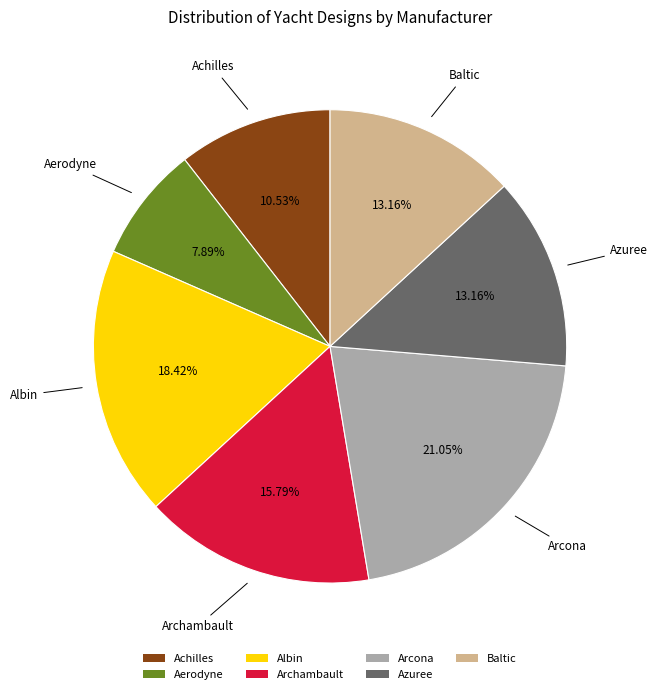

The Albin slice represents 18% of the pie. True or false?

True